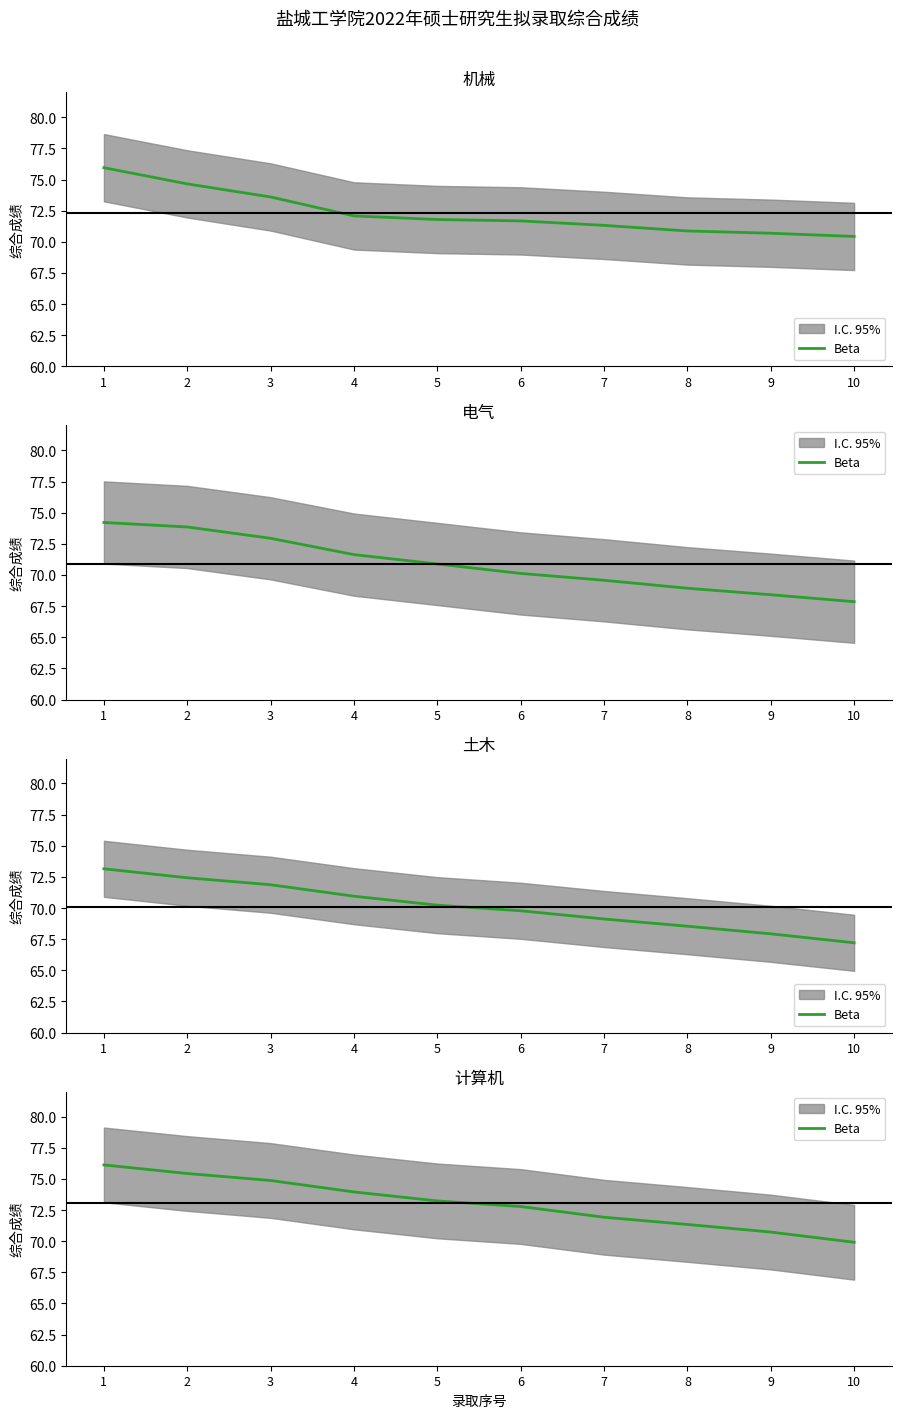

List the labels in order of value, smallest first.

10, 9, 8, 7, 6, 5, 4, 3, 2, 1